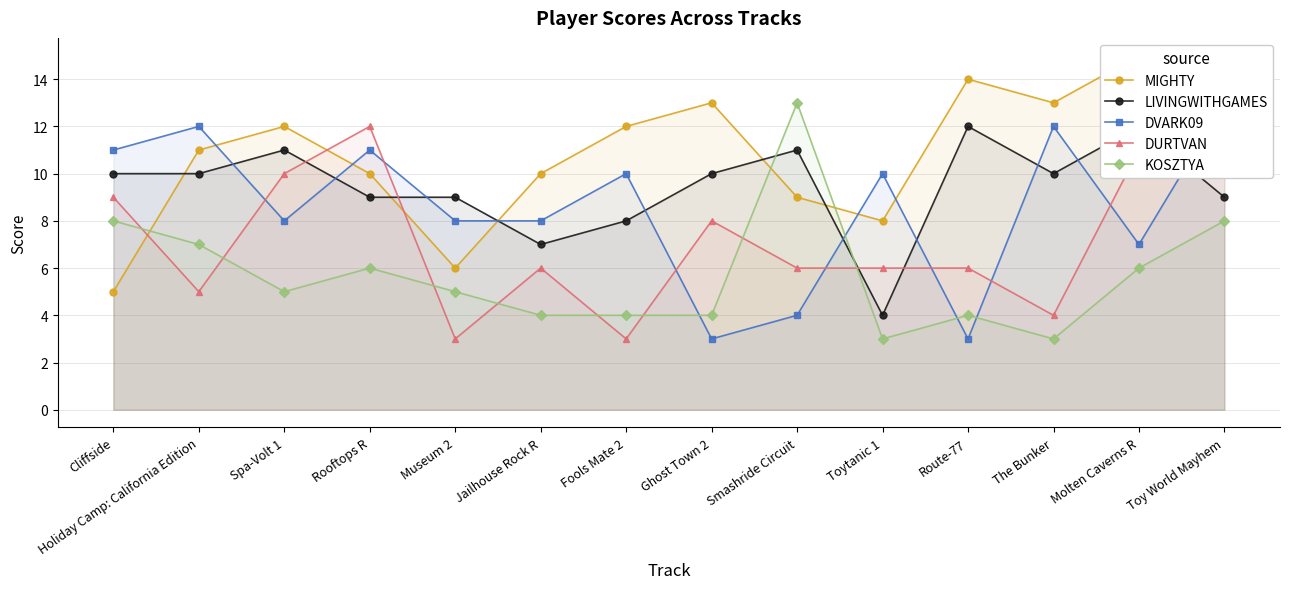

At which category does the chart reach its peak across all series?

Molten Caverns R